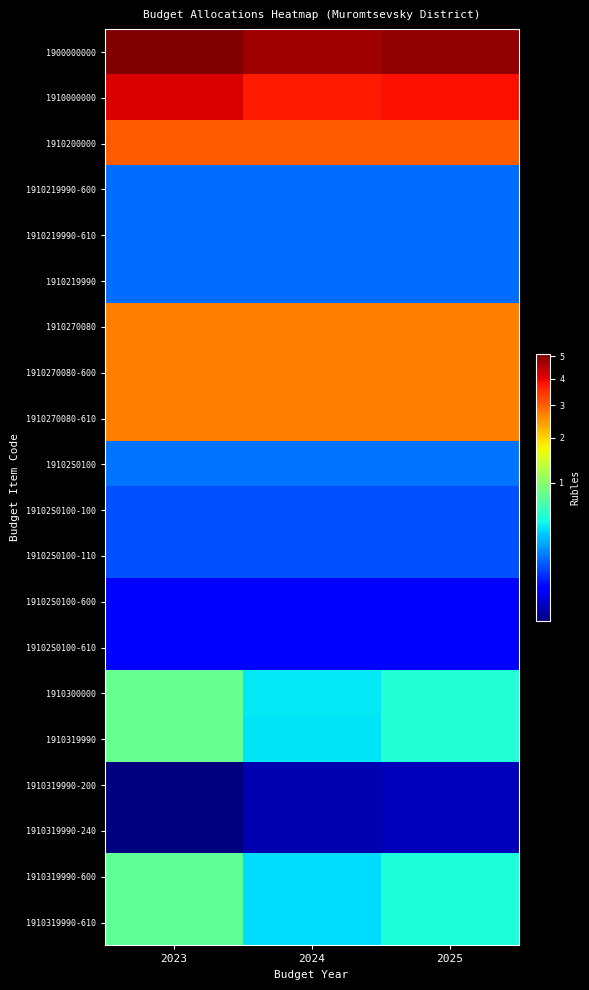

Rank the series at 2024 from lowest to highest value.

1910319990-200, 1910319990-240, 19102S0100-600, 19102S0100-610, 19102S0100-100, 19102S0100-110, 1910219990-600, 1910219990-610, 1910219990, 19102S0100, 1910319990-600, 1910319990-610, 1910319990, 1910300000, 1910270080, 1910270080-600, 1910270080-610, 1910200000, 1910000000, 1900000000